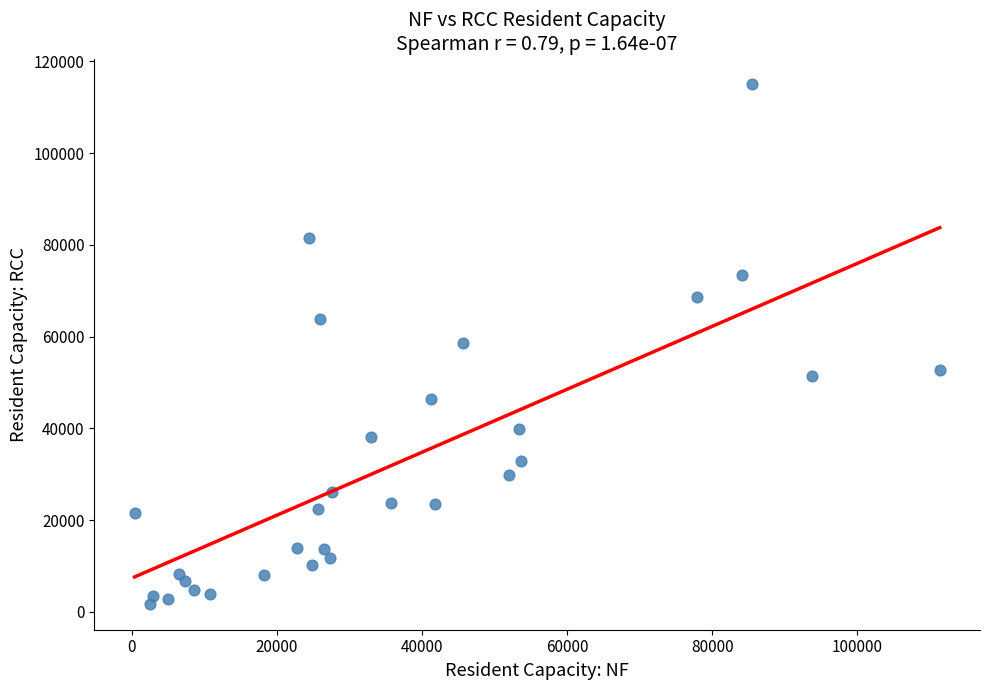

What is the range of Y values (max minus min)?

113201